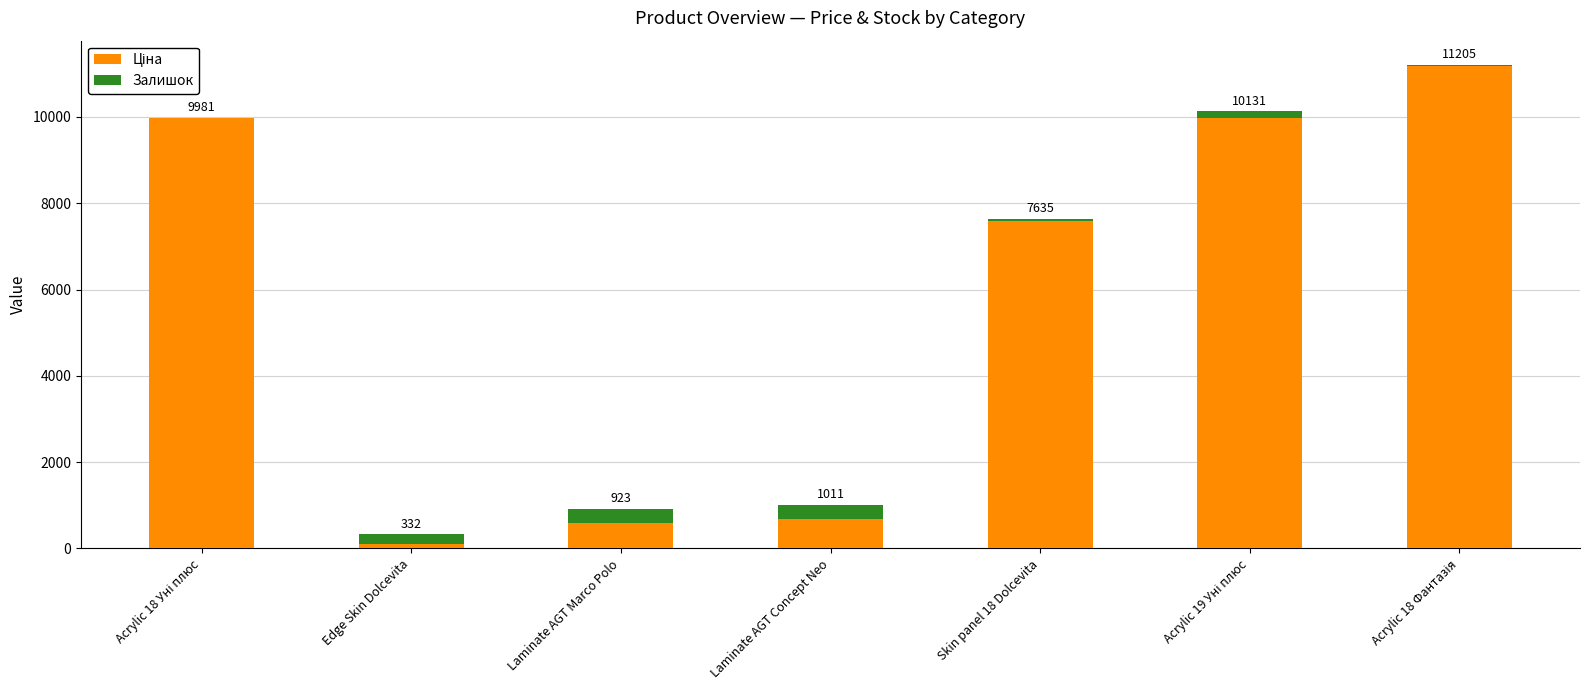

Are the bars horizontal?

No